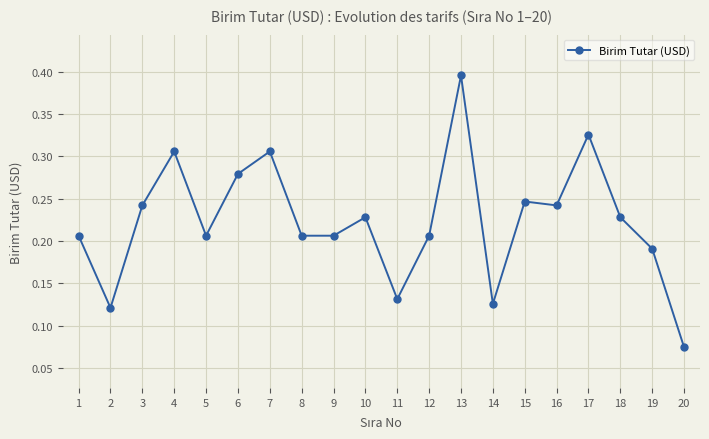

The chart shows a value of 0.1 at 3. True or false?

False